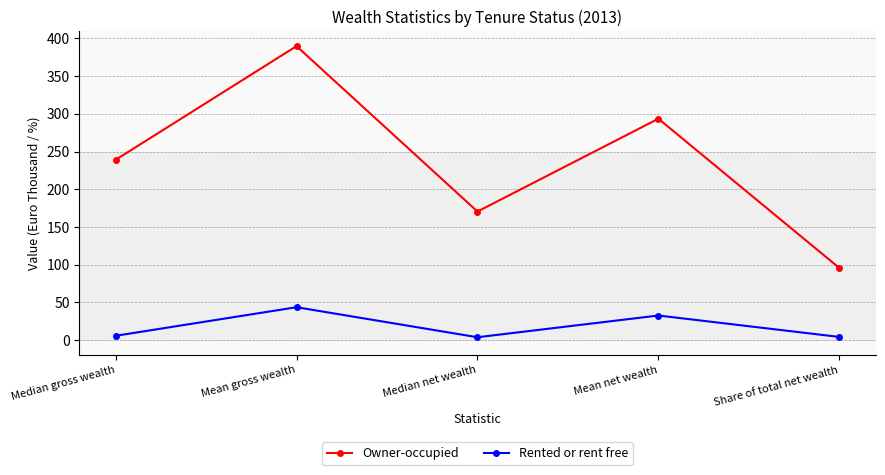

Where is the first local minimum for Rented or rent free?

Median net wealth